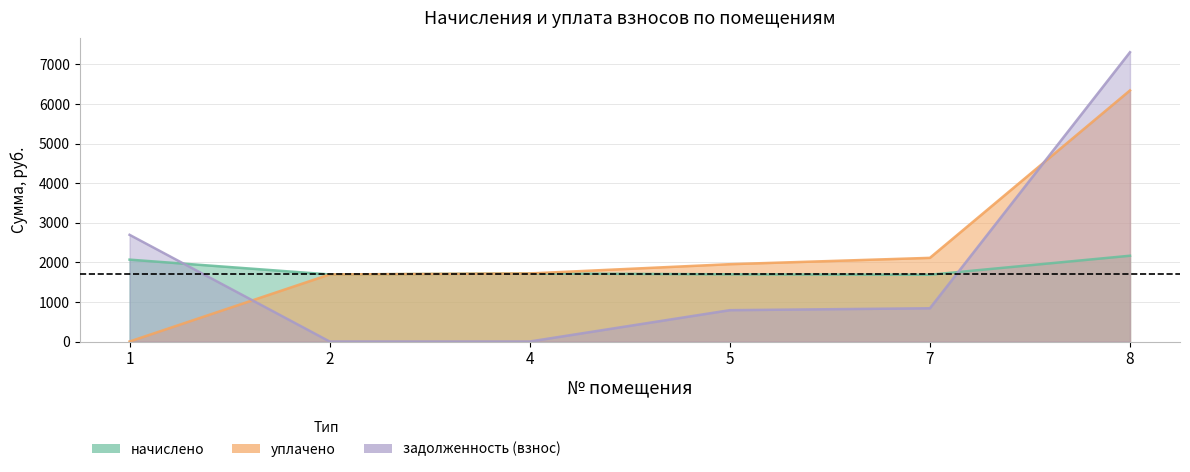

True or false: уплачено and начислено intersect in this chart.

False